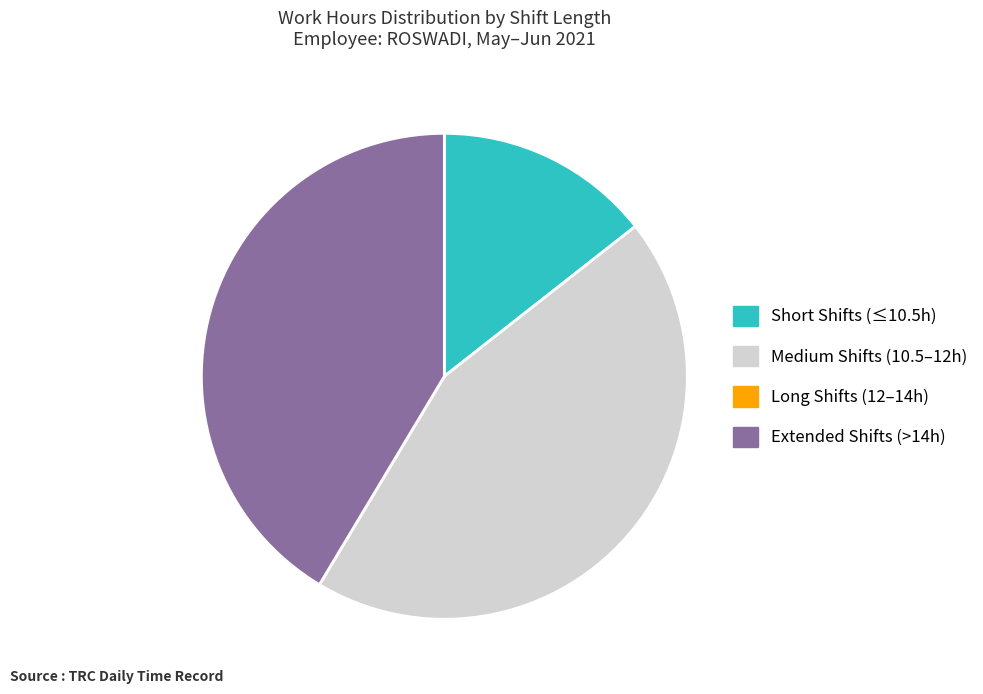

Approximately how many times larger is the value at Extended Shifts (>14h) compared to Medium Shifts (10.5–12h)?

0.9